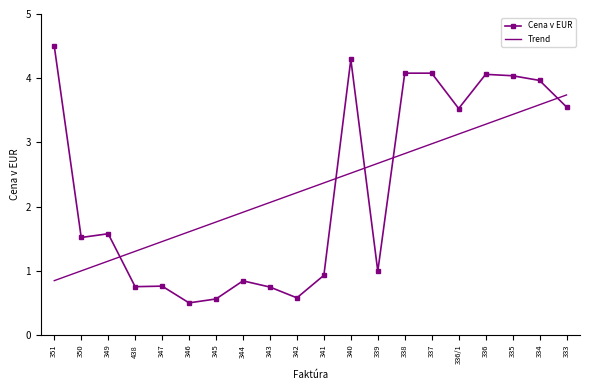

Is the value of Cena v EUR at 351 greater than the value of Trend at 345?

Yes